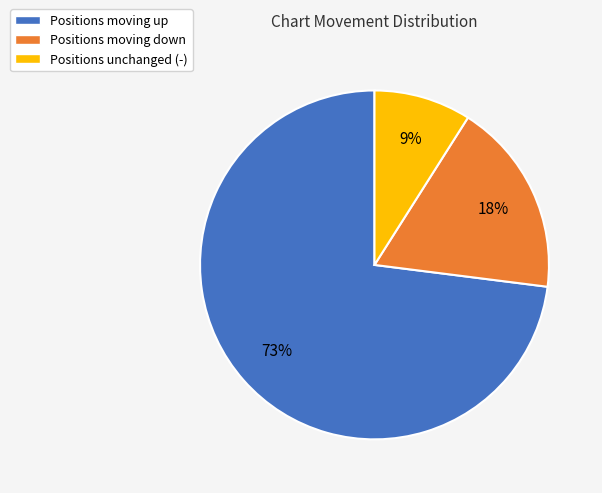

Count the number of slices in the pie.

3